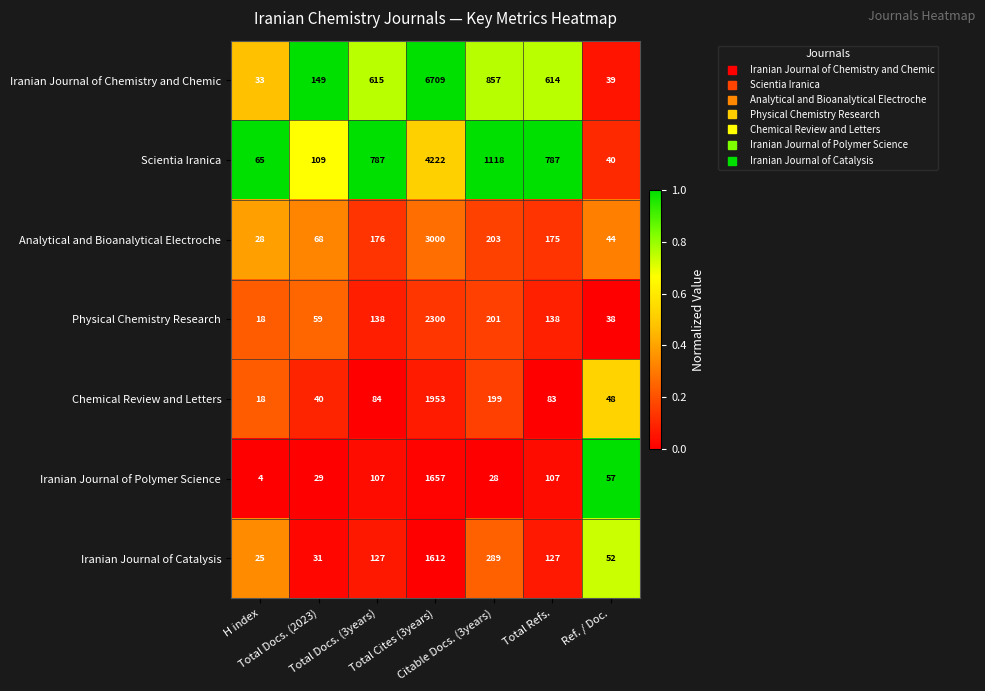

Which series has the largest total across all categories?

Iranian Journal of Chemistry and Chemic